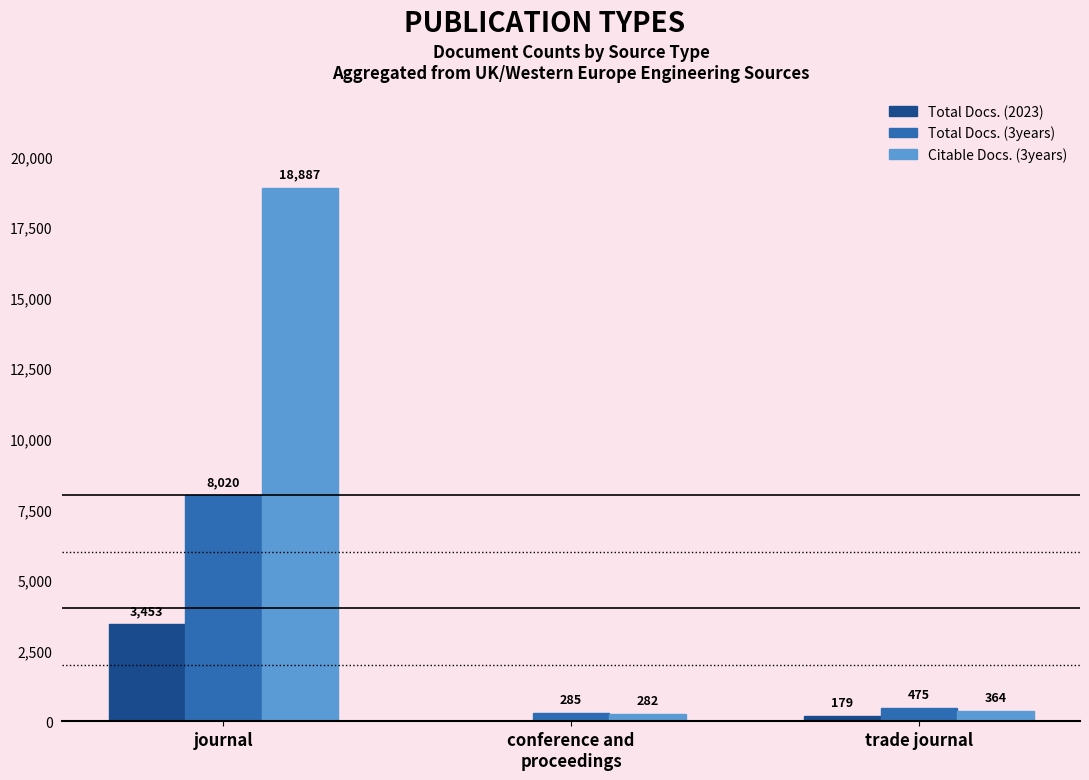

Where is Total Docs. (2023) nearest to the value 1726?

trade journal